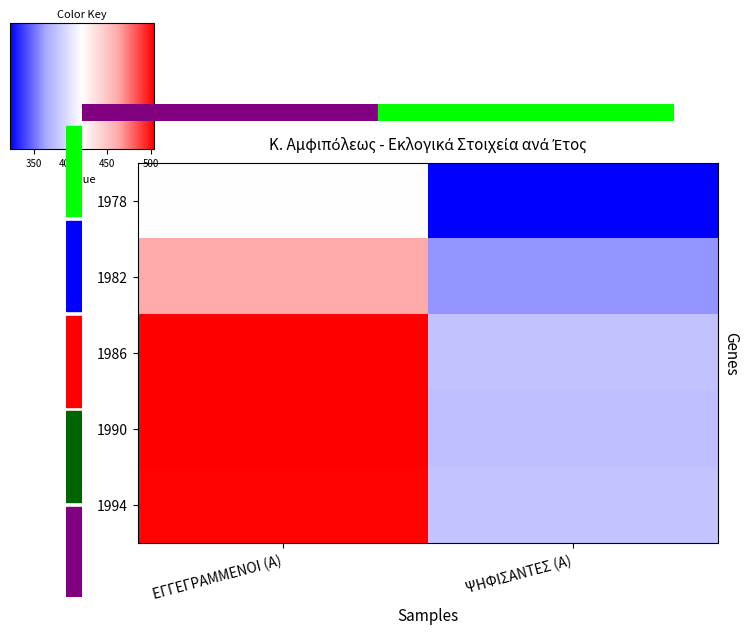

At which category is the sum across all series the highest?

ΕΓΓΕΓΡΑΜΜΕΝΟΙ (Α)